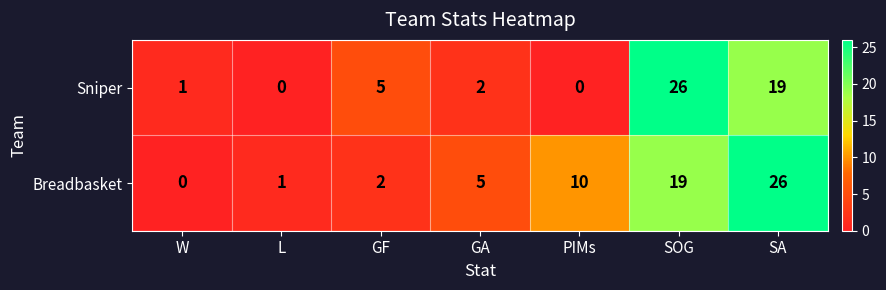

What is the difference between the maximum and minimum values in the Sniper series?

26